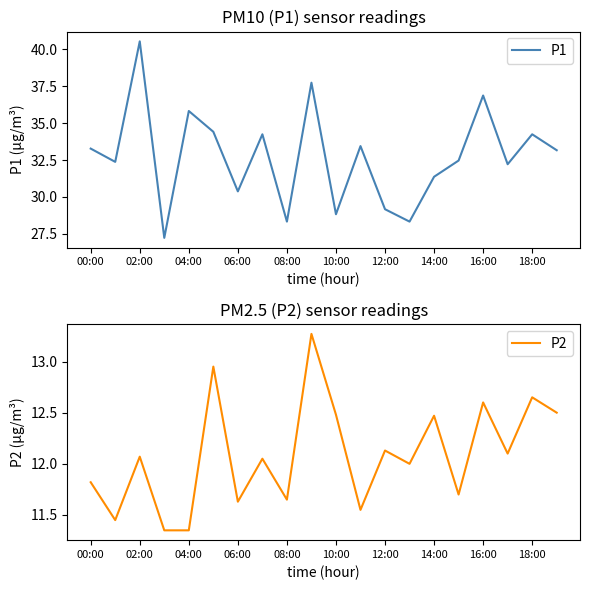

Reading right to left, list all the values displayed in this chart.

P1: 33.2	34.2	32.2	36.9	32.5	31.4	28.3	29.2	33.5	28.8	37.8	28.3	34.2	30.4	34.4	35.8	27.2	40.5	32.4	33.3
P2: 12.5	12.7	12.1	12.6	11.7	12.5	12.0	12.1	11.6	12.5	13.3	11.7	12.1	11.6	12.9	11.3	11.3	12.1	11.4	11.8